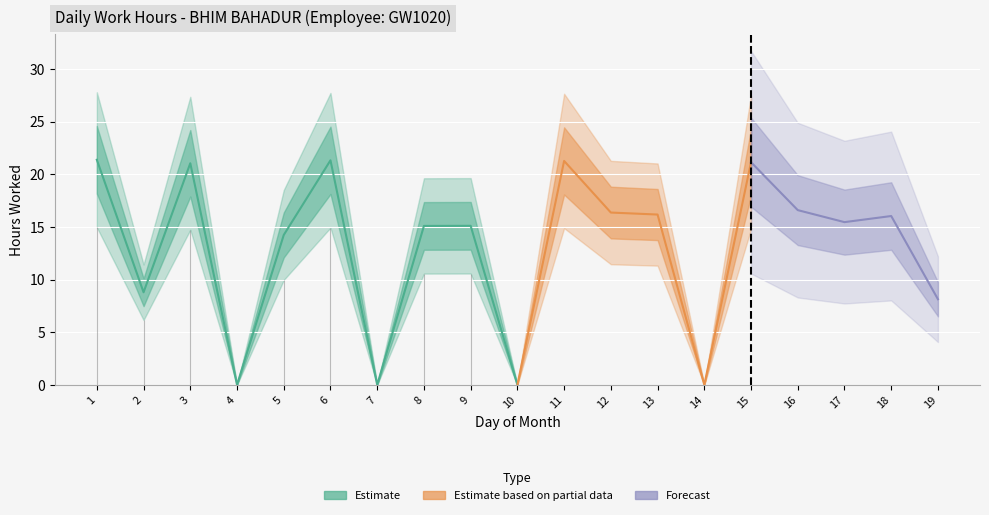

How many positive values are there?

15